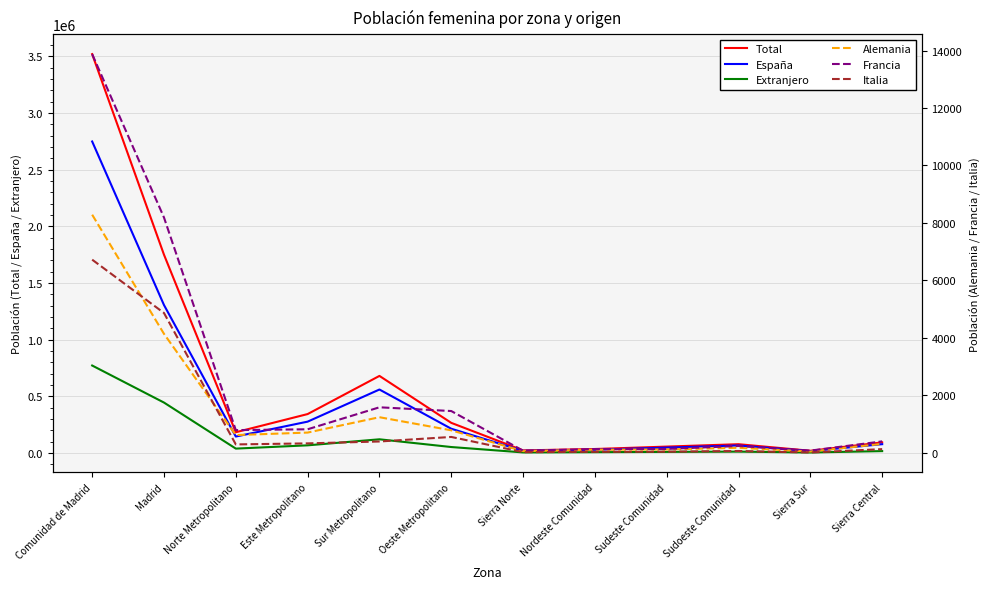

Is it true that Total equals 55701 at Sudeste Comunidad?

True